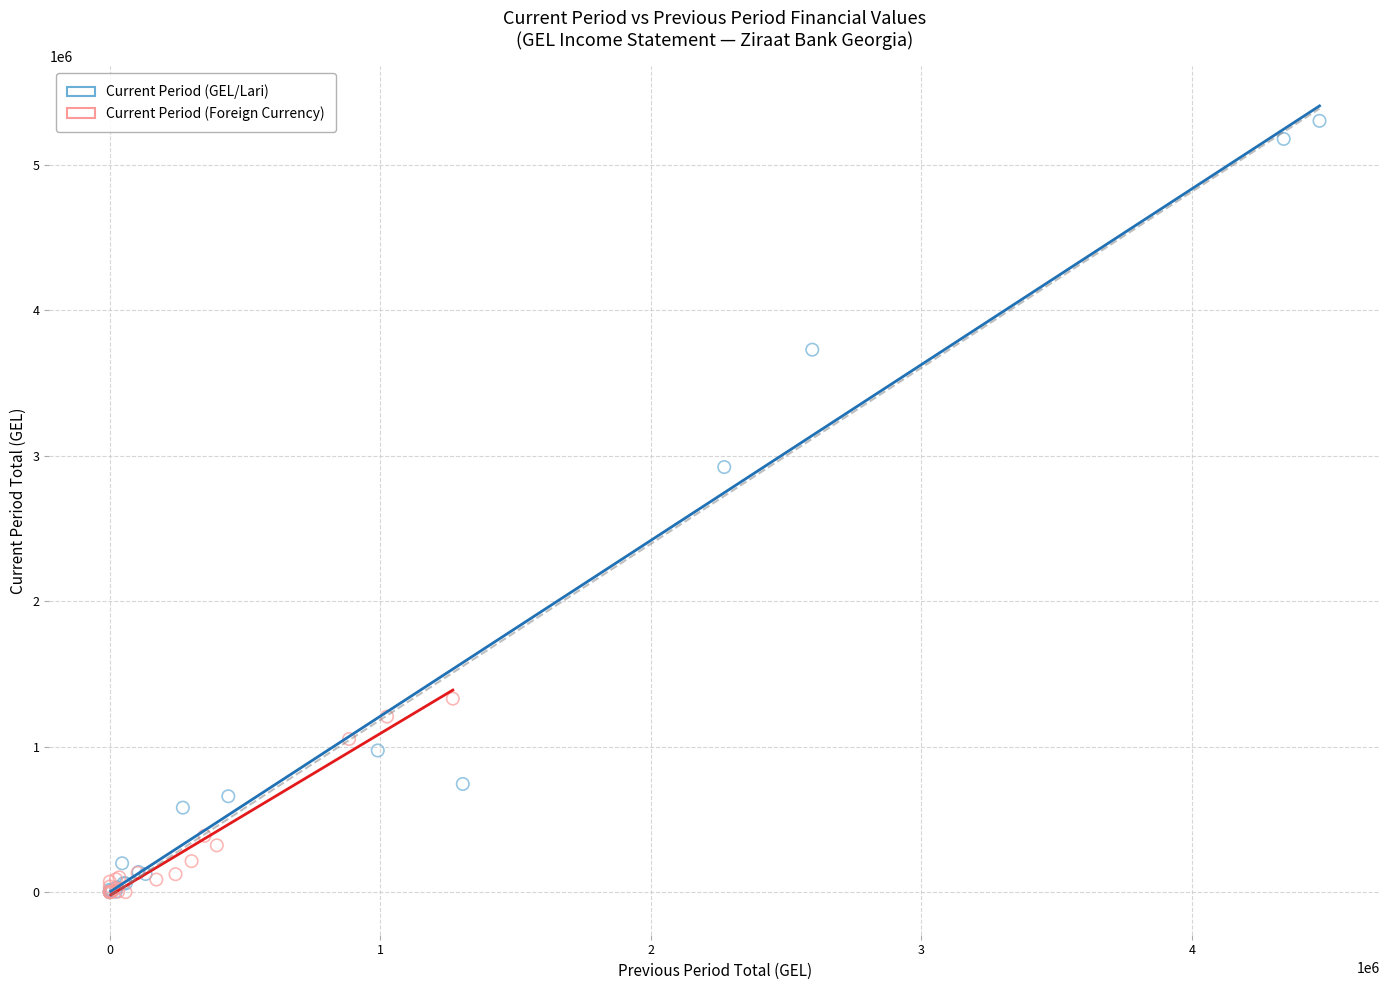

Which series has the widest spread of Y values?

Current Period (GEL/Lari)